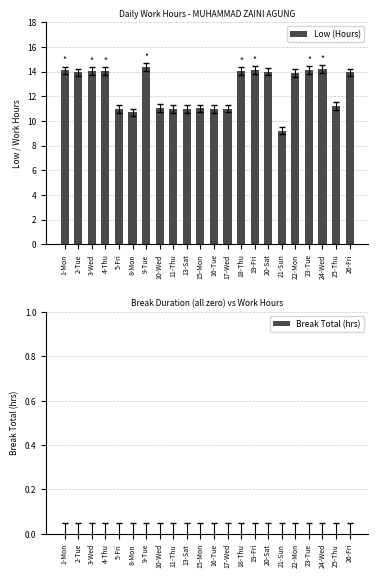

What value does the data have at 25-Thu?

11.2